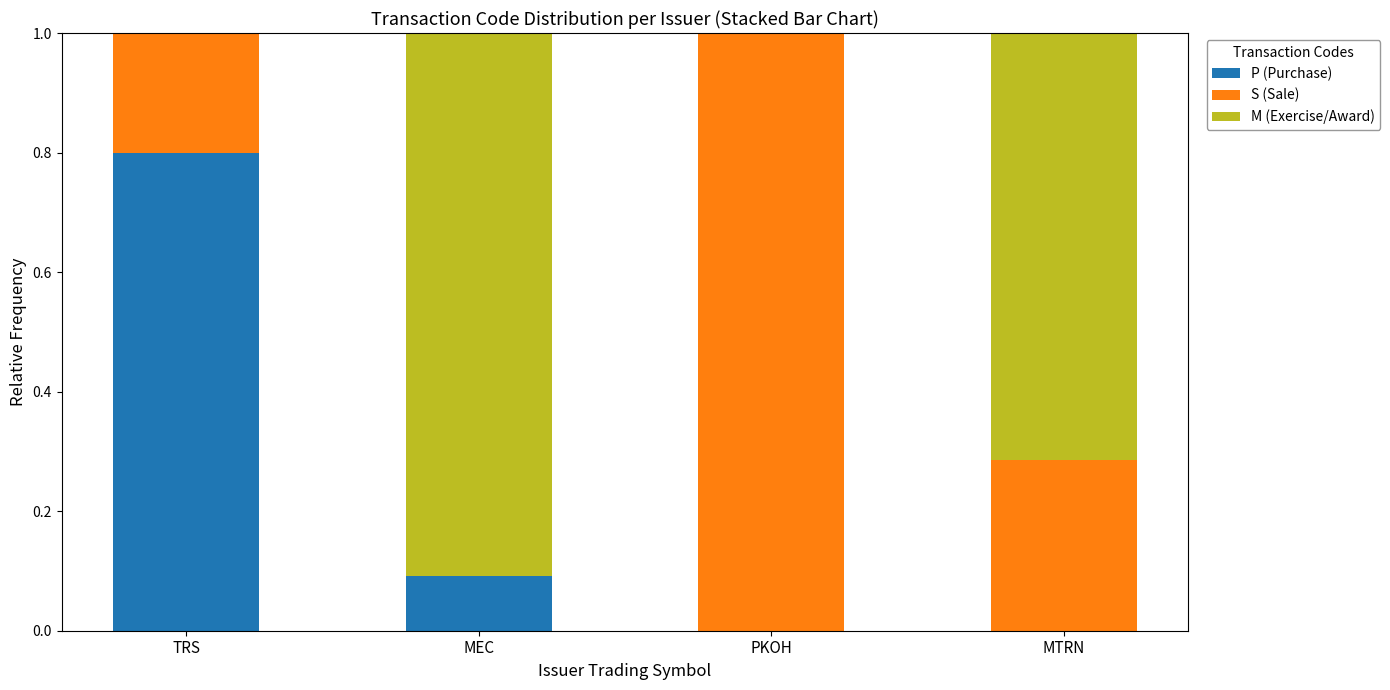

Count the number of categories in the chart.

4